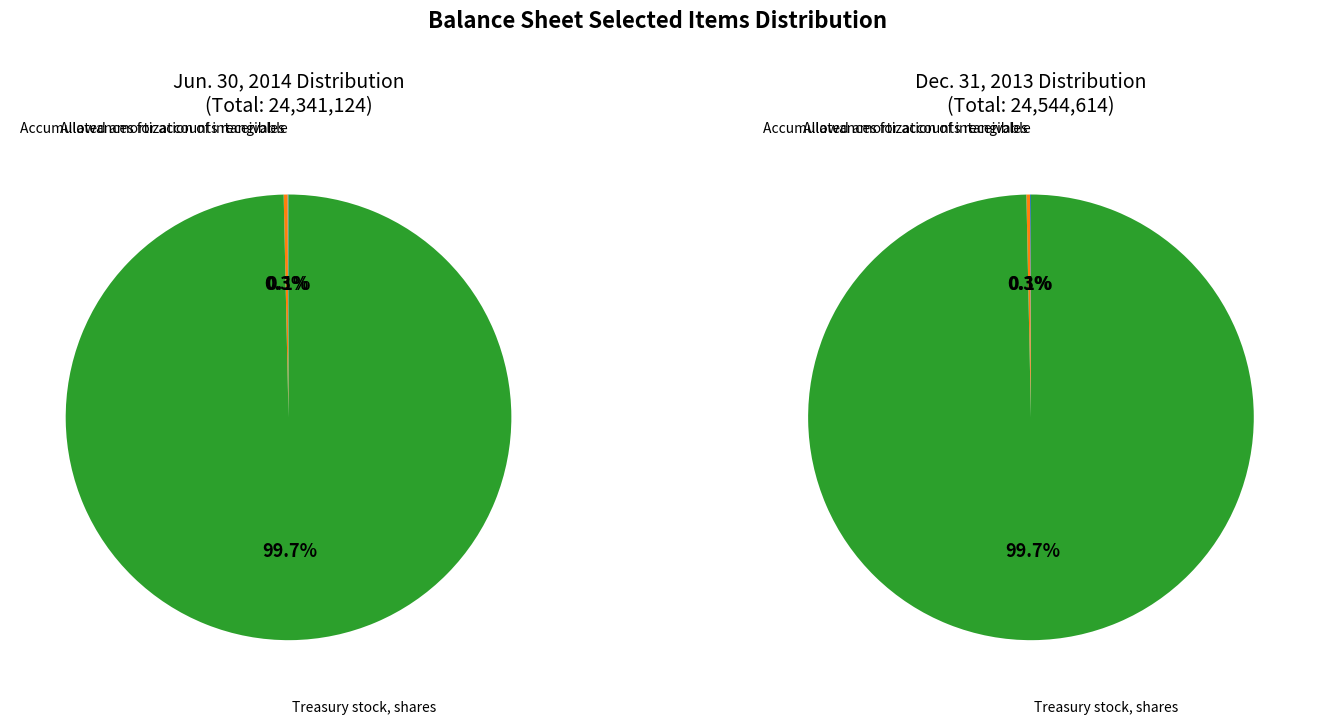

Which slice is the smallest?

Allowances for accounts receivable